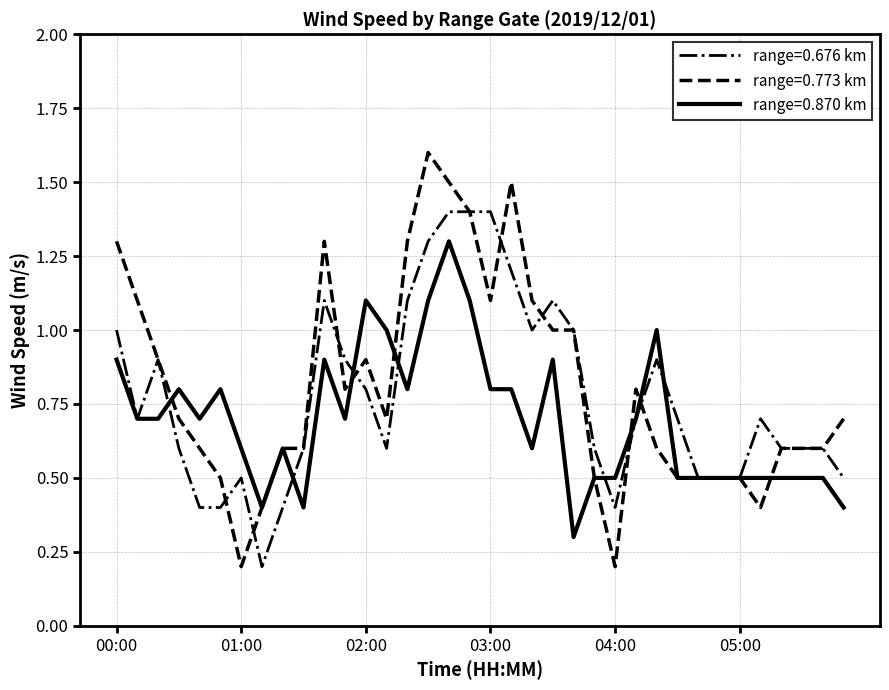

Which series has the widest spread of values?

range=0.773 km